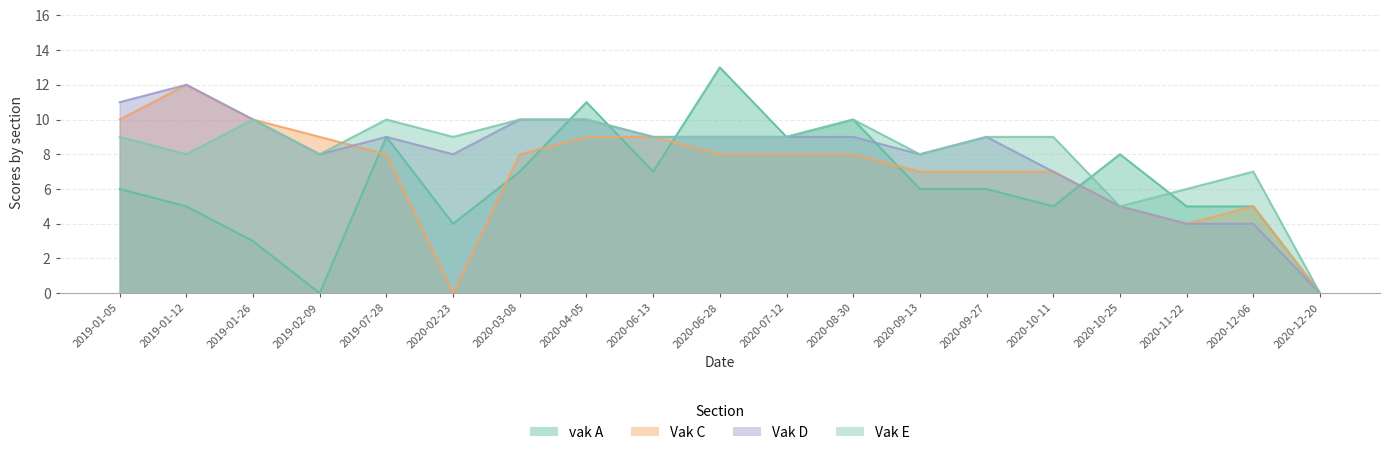

After their last crossing, which series has the higher values: Vak C or vak A?

vak A